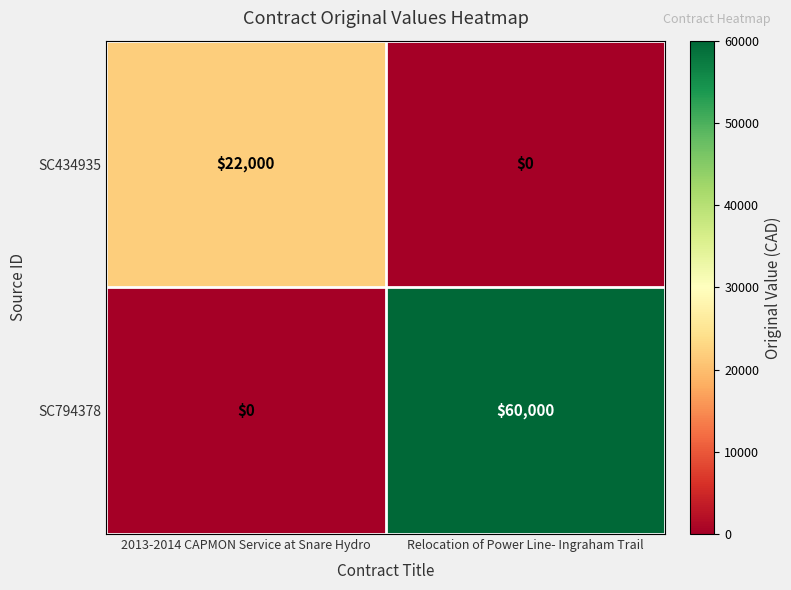

Reading left to right, extract all data points from this chart.

SC434935: 2013-2014 CAPMON Service at Snare Hydro=22000	Relocation of Power Line- Ingraham Trail=0
SC794378: 2013-2014 CAPMON Service at Snare Hydro=0	Relocation of Power Line- Ingraham Trail=60000